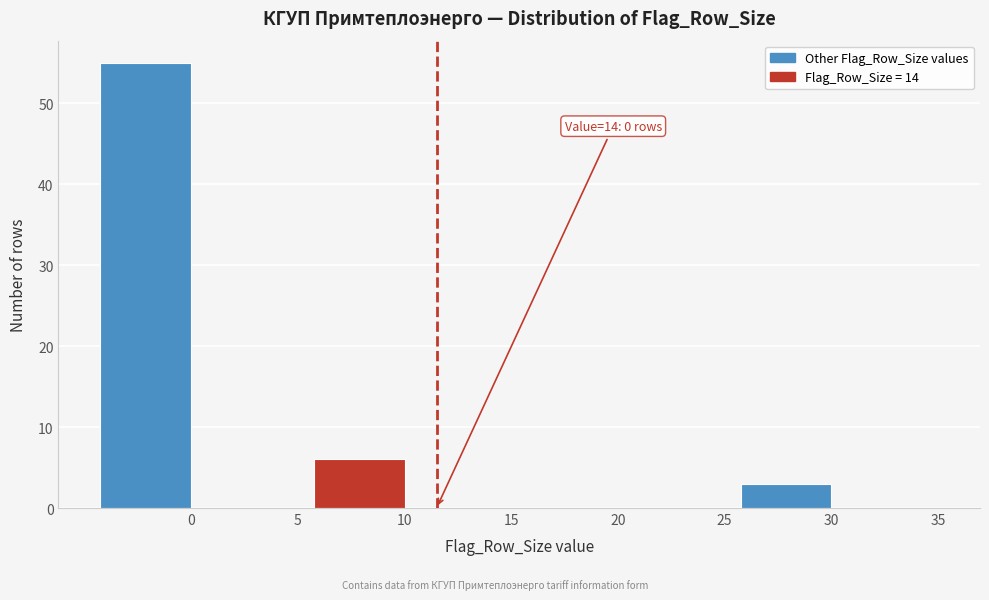

Reading left to right, what are all the values shown in this chart?

0=55	5=0	10=6	15=0	20=0	25=0	30=3	35=0